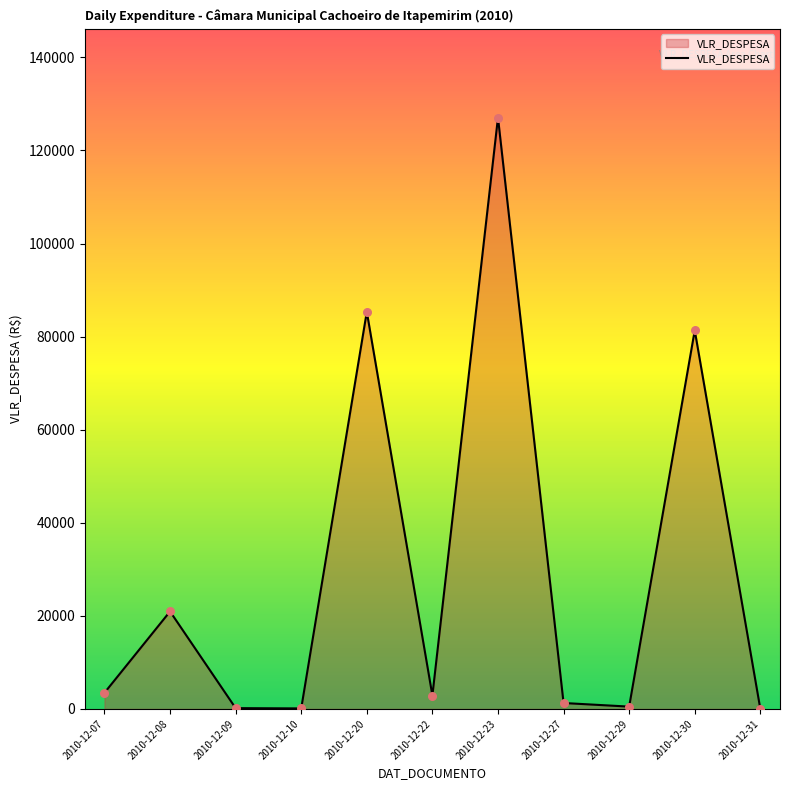

Between 2010-12-07 and 2010-12-08, which is larger?

2010-12-08